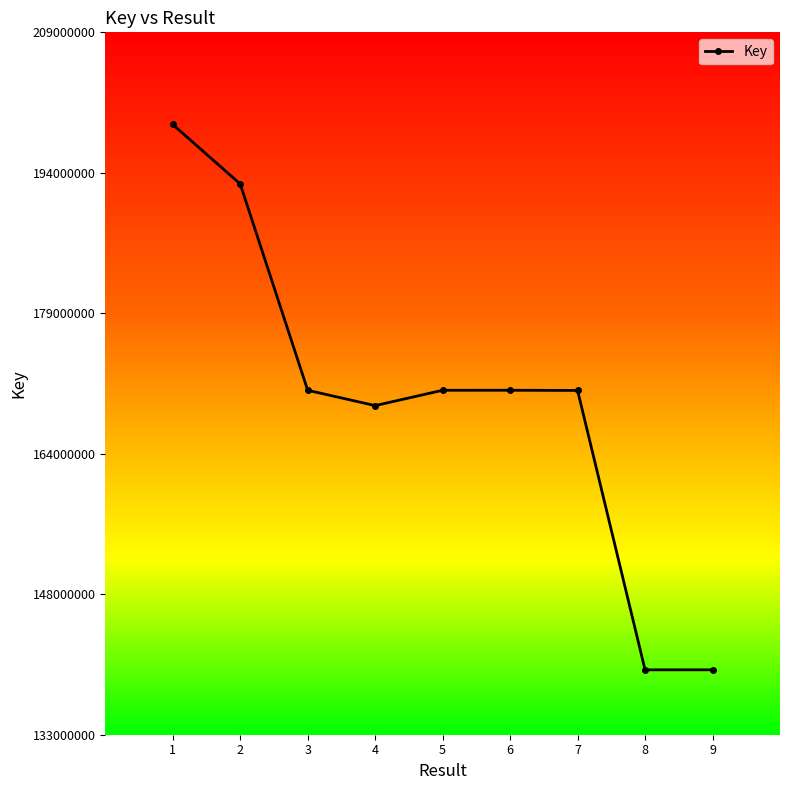

Reading right to left, transcribe all the data shown in this chart.

9=140790342	8=140791348	7=171102277	6=171120698	5=171119935	4=169456669	3=171118895	2=193502128	1=199954373